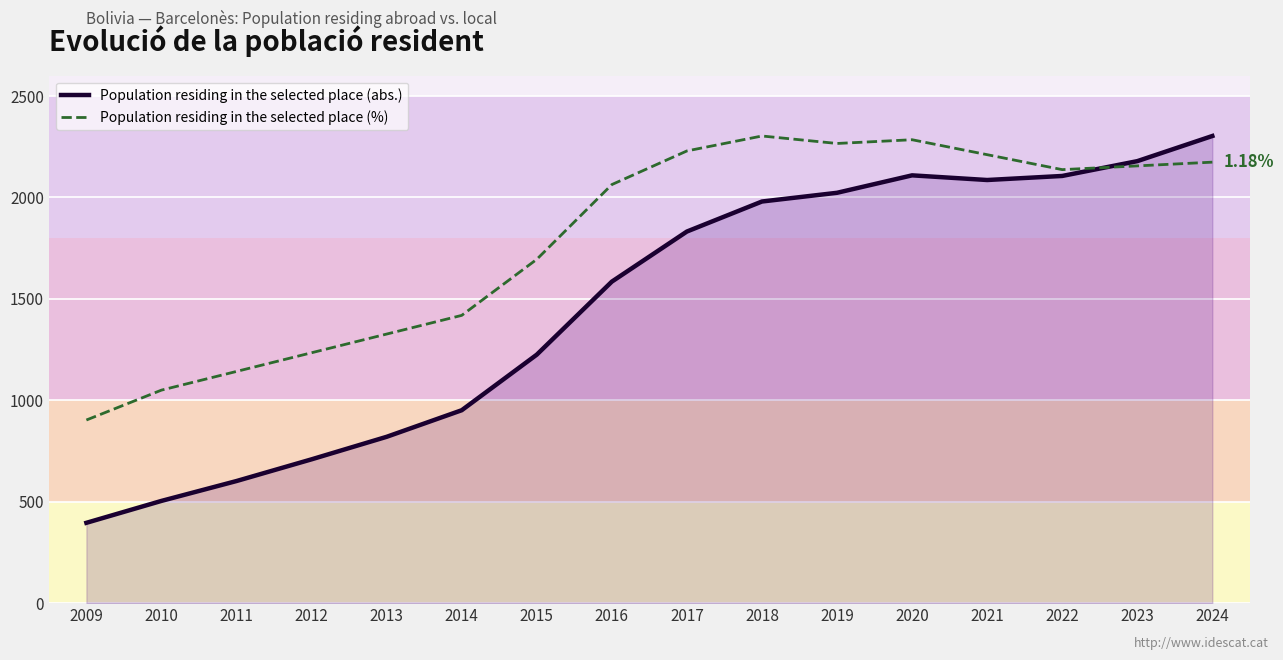

What is the spread (max minus min) of values at 2009?

506.8